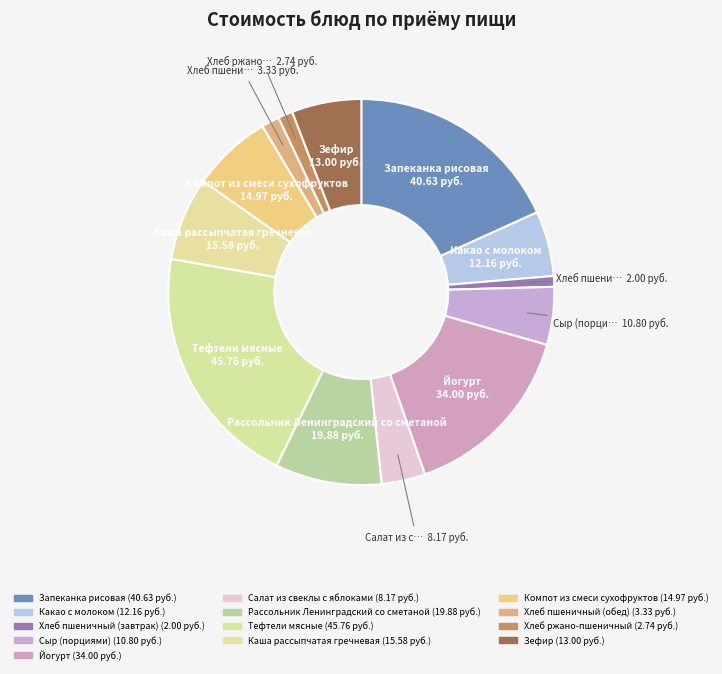

How many slices are in this pie chart?

13